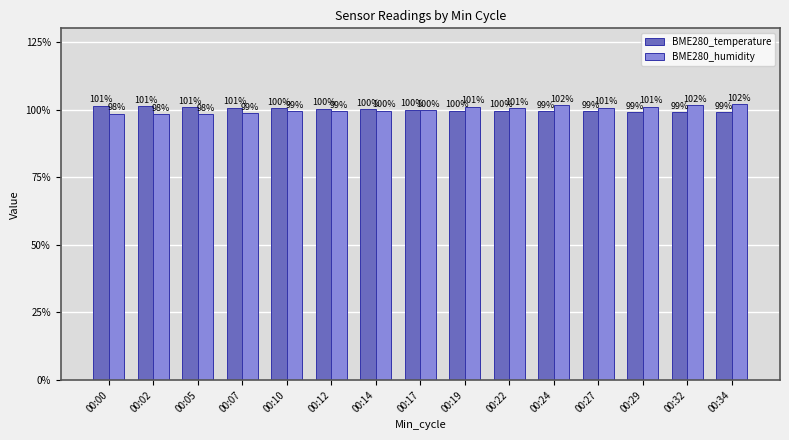

The BME280_humidity series shows 100.7 at 00:27. True or false?

True